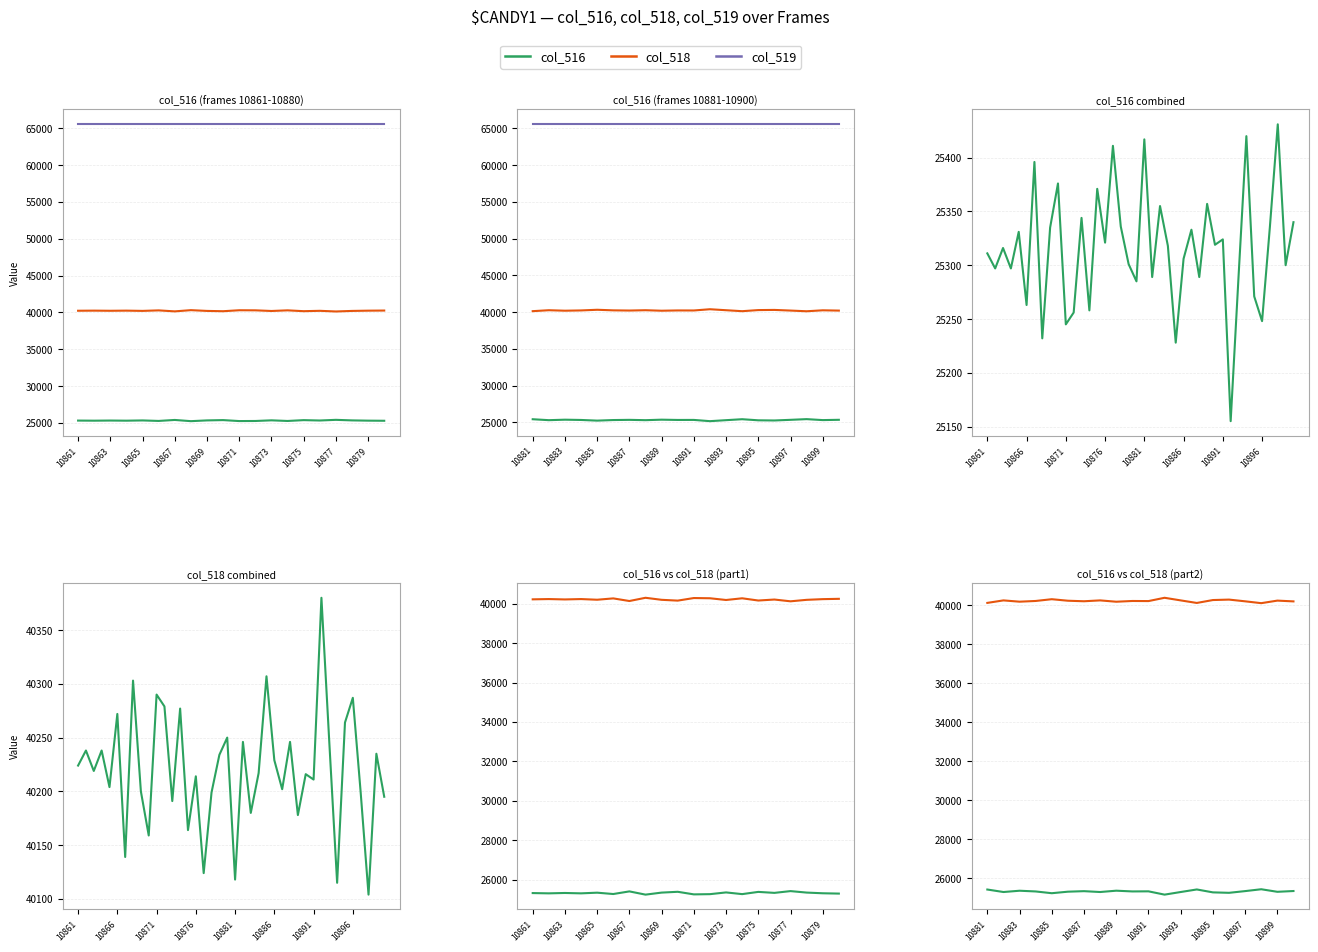

At how many categories does at least one series exceed 33412?

40